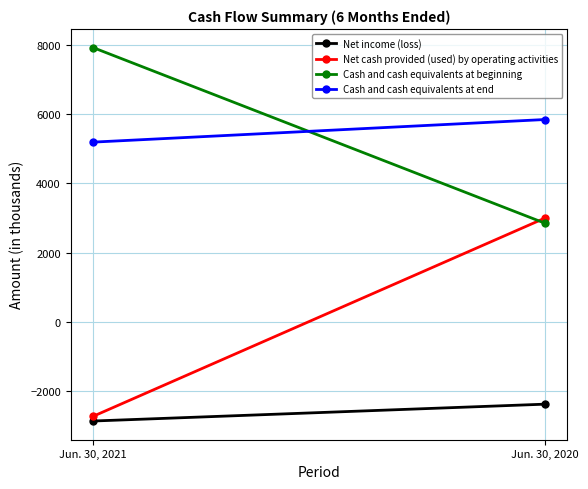

The Cash and cash equivalents at end series shows 1602 at Jun. 30, 2021. True or false?

False